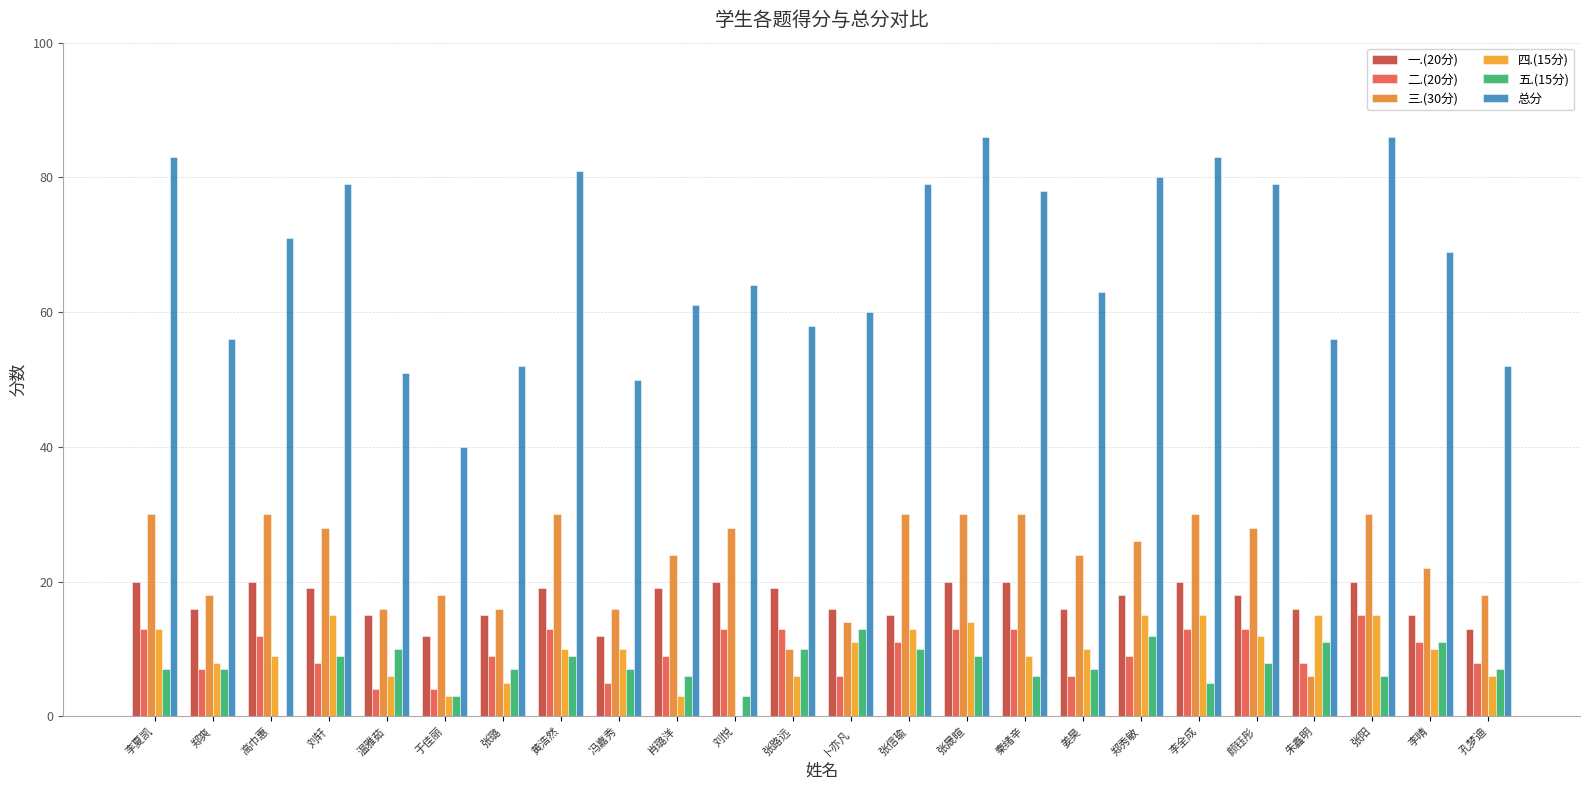

Which series has the widest spread of values?

总分